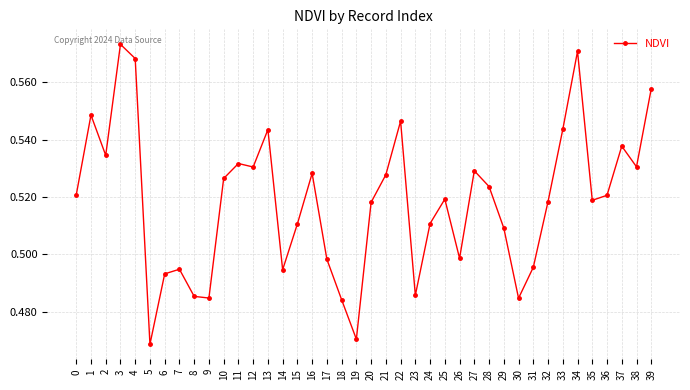

What is the sum of all values?

20.7